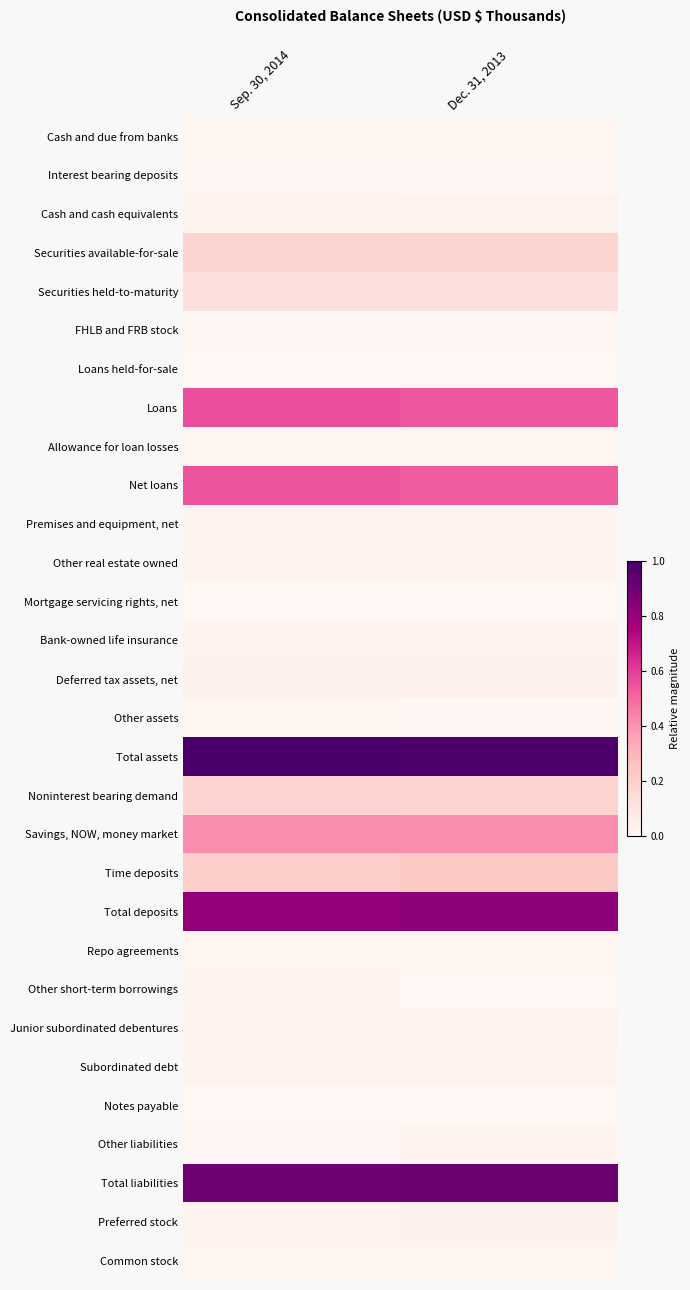

Reading left to right, transcribe all the data shown in this chart.

Cash and due from banks: Sep. 30, 2014=0.0	Dec. 31, 2013=0.0
Interest bearing deposits: Sep. 30, 2014=0.0	Dec. 31, 2013=0.0
Cash and cash equivalents: Sep. 30, 2014=0.0	Dec. 31, 2013=0.0
Securities available-for-sale: Sep. 30, 2014=0.2	Dec. 31, 2013=0.2
Securities held-to-maturity: Sep. 30, 2014=0.1	Dec. 31, 2013=0.1
FHLB and FRB stock: Sep. 30, 2014=0.0	Dec. 31, 2013=0.0
Loans held-for-sale: Sep. 30, 2014=0.0	Dec. 31, 2013=0.0
Loans: Sep. 30, 2014=0.6	Dec. 31, 2013=0.5
Allowance for loan losses: Sep. 30, 2014=0.0	Dec. 31, 2013=0.0
Net loans: Sep. 30, 2014=0.5	Dec. 31, 2013=0.5
Premises and equipment, net: Sep. 30, 2014=0.0	Dec. 31, 2013=0.0
Other real estate owned: Sep. 30, 2014=0.0	Dec. 31, 2013=0.0
Mortgage servicing rights, net: Sep. 30, 2014=0.0	Dec. 31, 2013=0.0
Bank-owned life insurance: Sep. 30, 2014=0.0	Dec. 31, 2013=0.0
Deferred tax assets, net: Sep. 30, 2014=0.0	Dec. 31, 2013=0.0
Other assets: Sep. 30, 2014=0.0	Dec. 31, 2013=0.0
Total assets: Sep. 30, 2014=1.0	Dec. 31, 2013=1.0
Noninterest bearing demand: Sep. 30, 2014=0.2	Dec. 31, 2013=0.2
Savings, NOW, money market: Sep. 30, 2014=0.4	Dec. 31, 2013=0.4
Time deposits: Sep. 30, 2014=0.2	Dec. 31, 2013=0.2
Total deposits: Sep. 30, 2014=0.8	Dec. 31, 2013=0.8
Repo agreements: Sep. 30, 2014=0.0	Dec. 31, 2013=0.0
Other short-term borrowings: Sep. 30, 2014=0.0	Dec. 31, 2013=0.0
Junior subordinated debentures: Sep. 30, 2014=0.0	Dec. 31, 2013=0.0
Subordinated debt: Sep. 30, 2014=0.0	Dec. 31, 2013=0.0
Notes payable: Sep. 30, 2014=0.0	Dec. 31, 2013=0.0
Other liabilities: Sep. 30, 2014=0.0	Dec. 31, 2013=0.0
Total liabilities: Sep. 30, 2014=0.9	Dec. 31, 2013=0.9
Preferred stock: Sep. 30, 2014=0.0	Dec. 31, 2013=0.0
Common stock: Sep. 30, 2014=0.0	Dec. 31, 2013=0.0